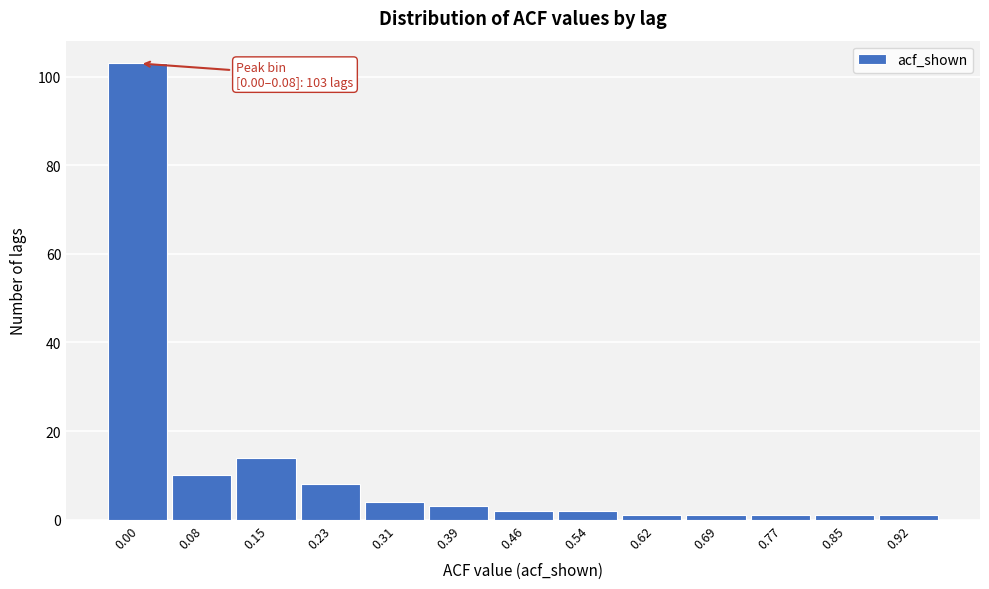

Reading right to left, extract all data points from this chart.

1	1	1	1	1	2	2	3	4	8	14	10	103